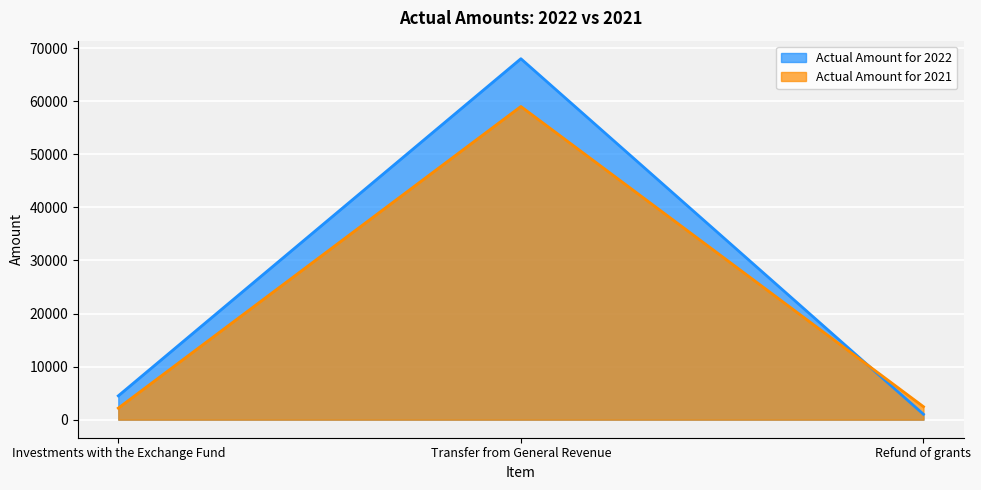

How many data points does each series have?

3